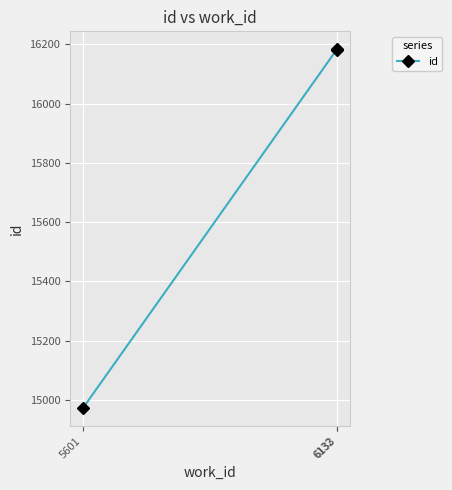

What is the value of the 1st point from the left?

14972